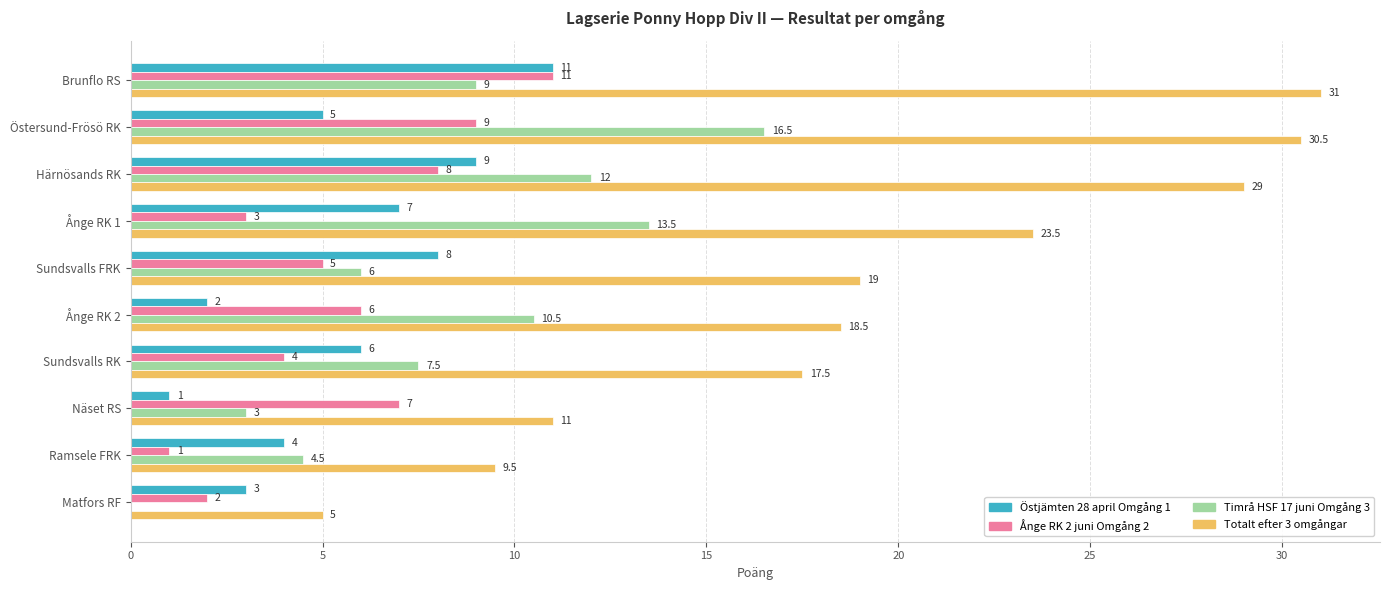

Which series has the largest total across all categories?

Totalt efter 3 omgångar